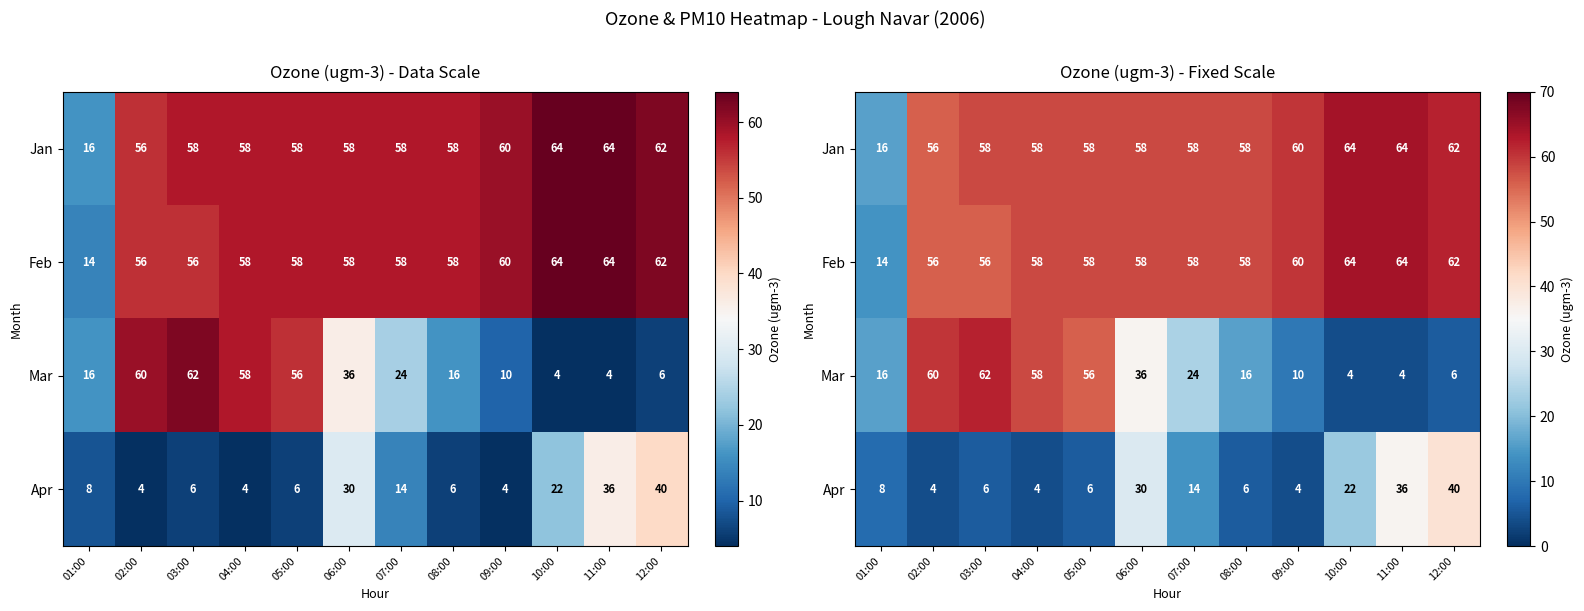

What is the difference between the maximum and minimum values in the Apr series?

36